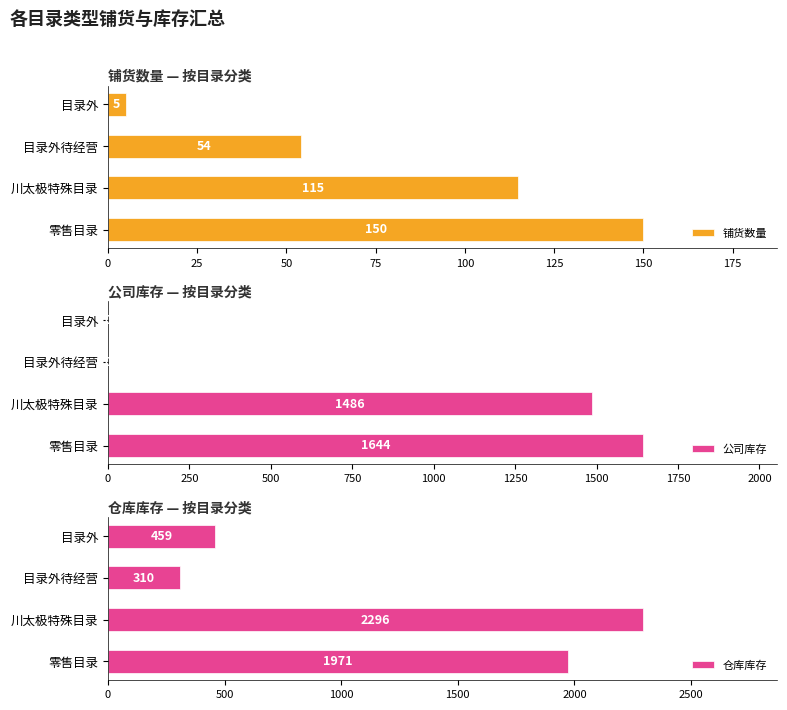

What is the difference between the second highest and minimum values in the 公司库存 series?

1486